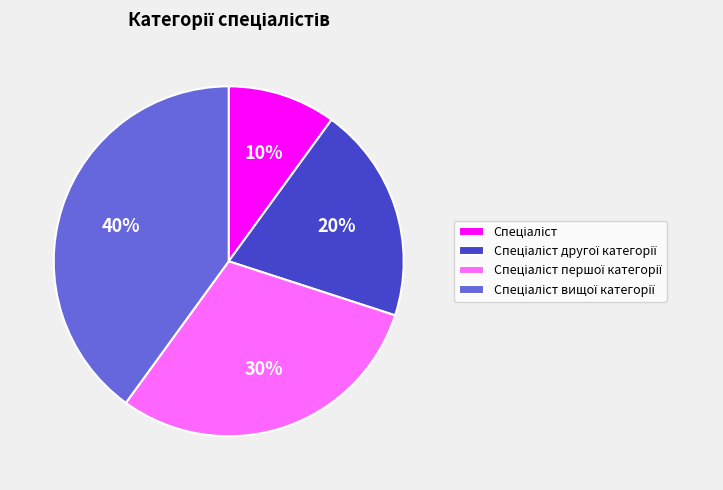

To the nearest percent, what is the difference between the largest and smallest slice percentages?

30%